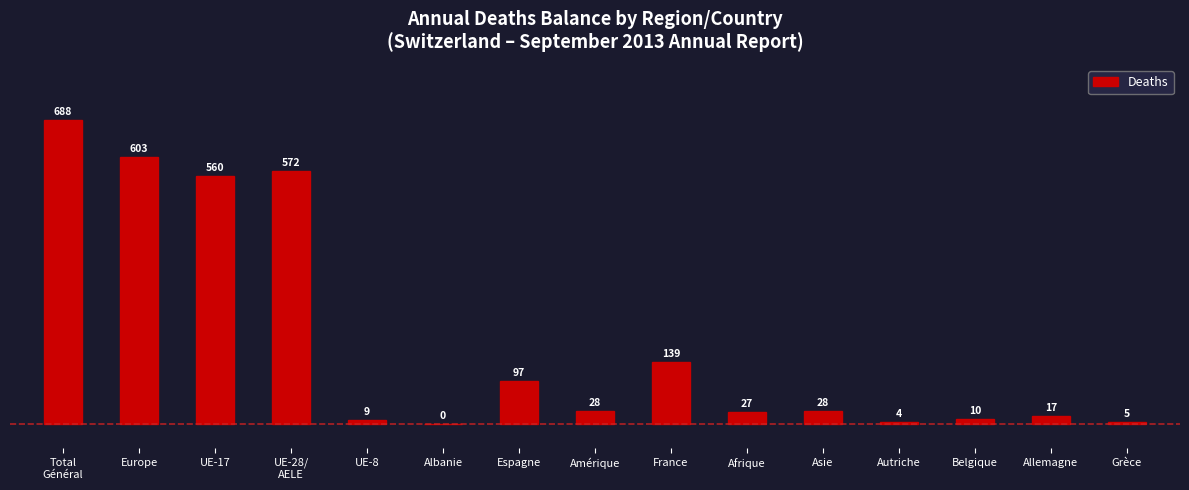

Does the chart contain stacked bars?

No